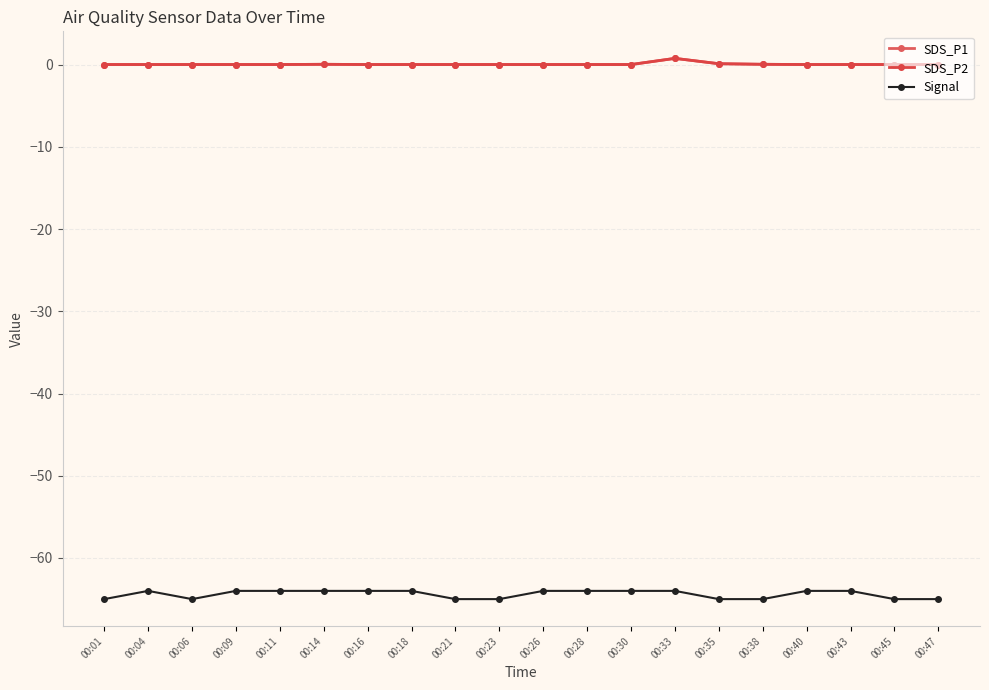

Does the chart have visible grid lines?

Yes